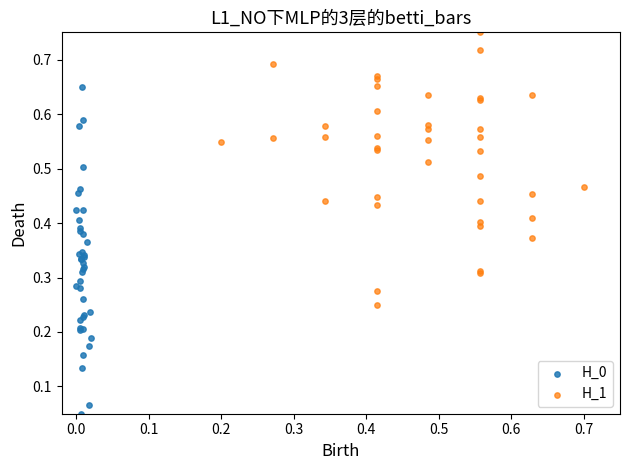

Which series contains the lowest Y value?

H_0